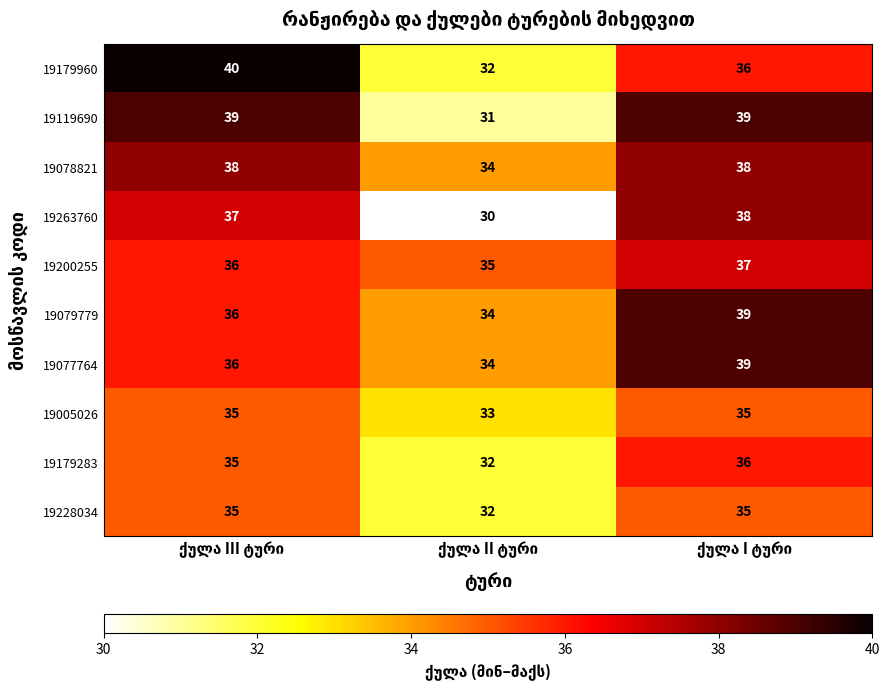

Reading left to right, what are all the values shown in this chart?

19179960: 40	32	36
19119690: 39	31	39
19078821: 38	34	38
19263760: 37	30	38
19200255: 36	35	37
19079779: 36	34	39
19077764: 36	34	39
19005026: 35	33	35
19179283: 35	32	36
19228034: 35	32	35